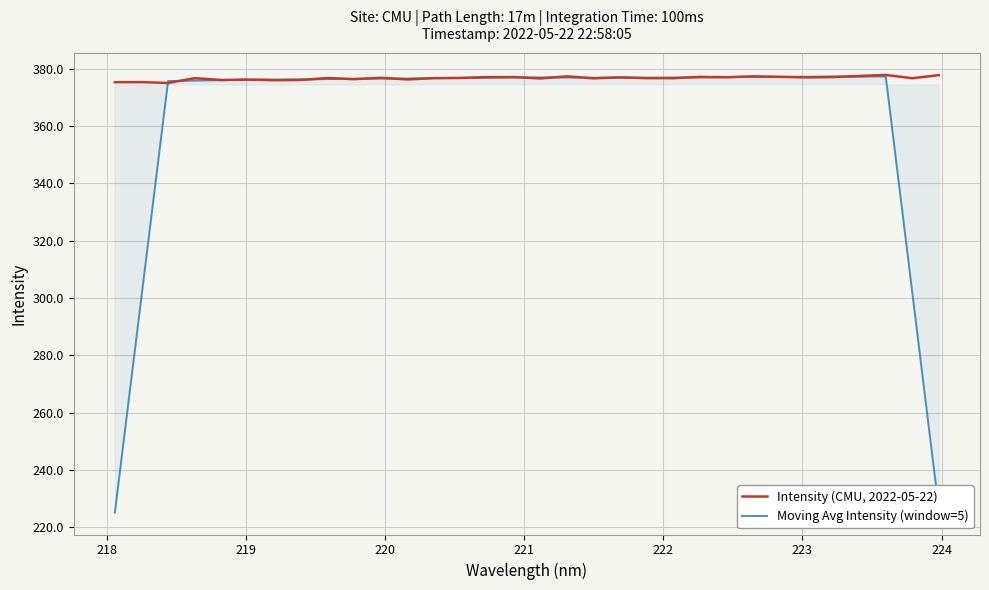

Rank the series by their maximum value, from highest to lowest.

Intensity (CMU, 2022-05-22), Moving Avg Intensity (window=5)